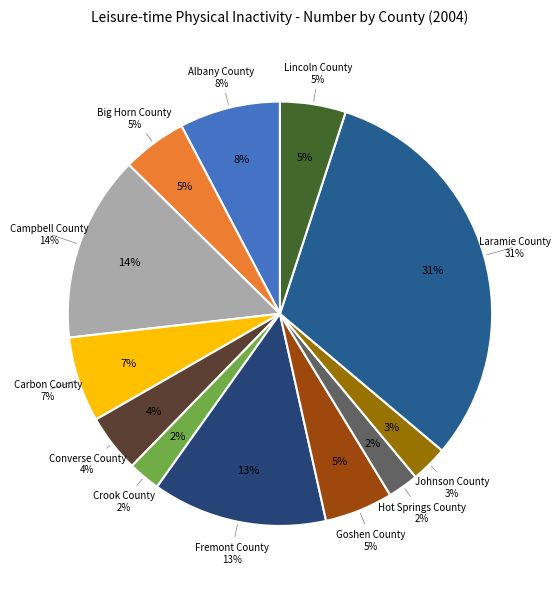

To the nearest percent, what is the difference between the largest and smallest slice percentages?

29%